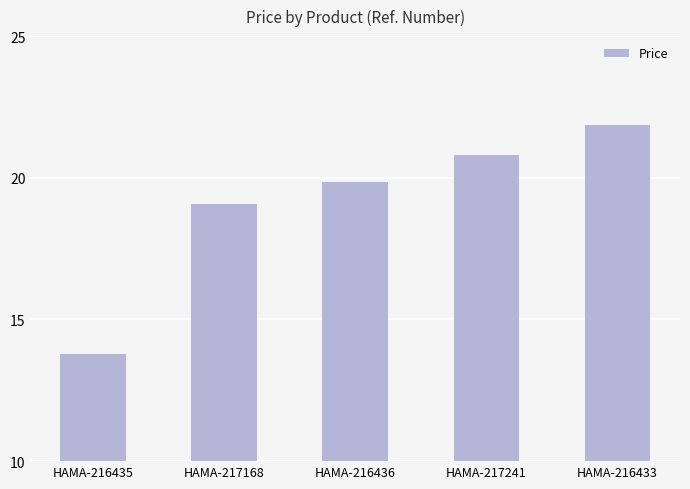

What is the sum of all values?

95.4